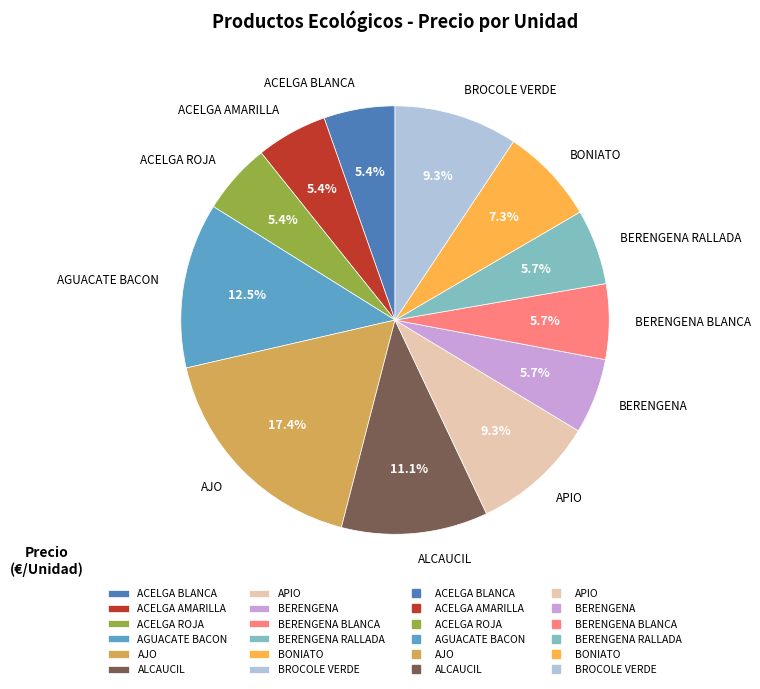

Which slice is the largest?

AJO